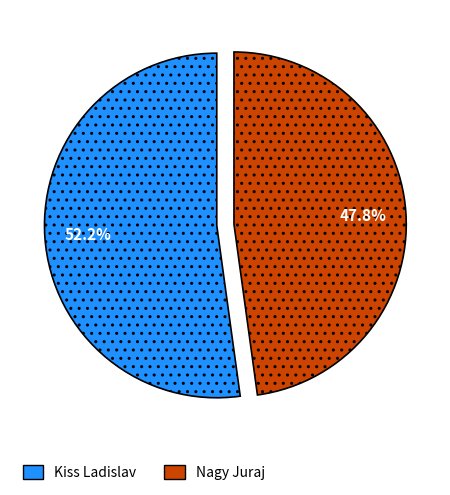

What percentage is the Nagy Juraj slice, to the nearest percent?

48%